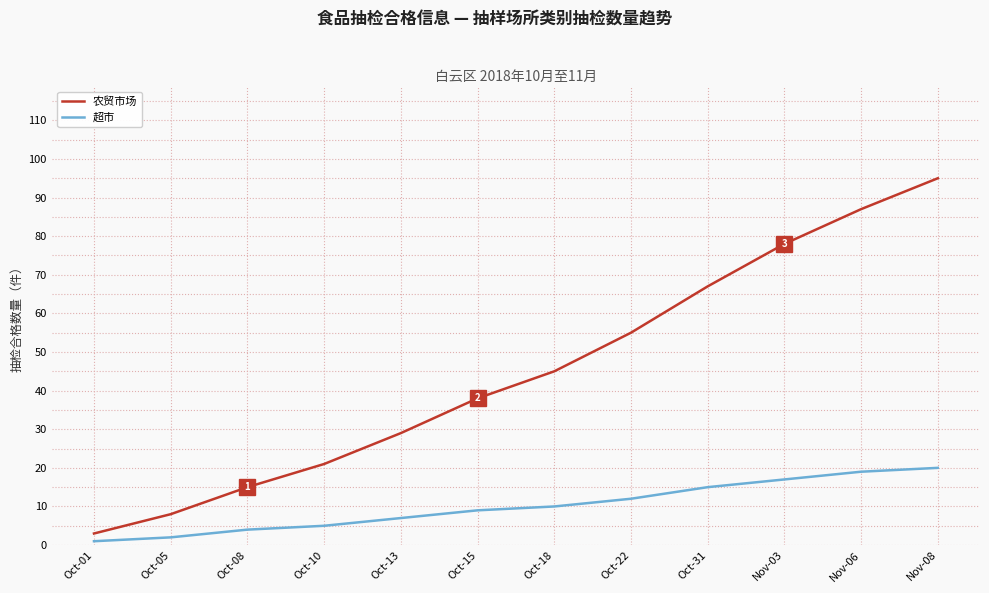

What position from the left is Nov-03?

10